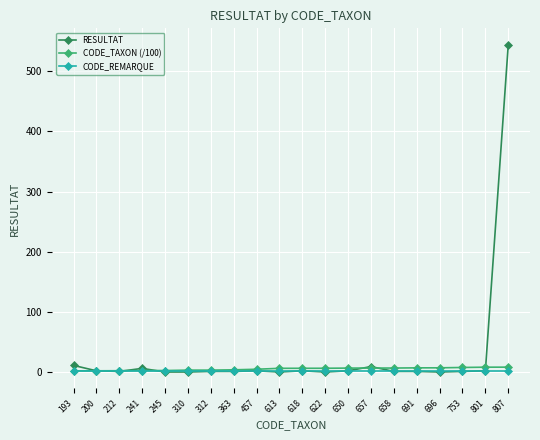

At which category is the sum across all series the highest?

807